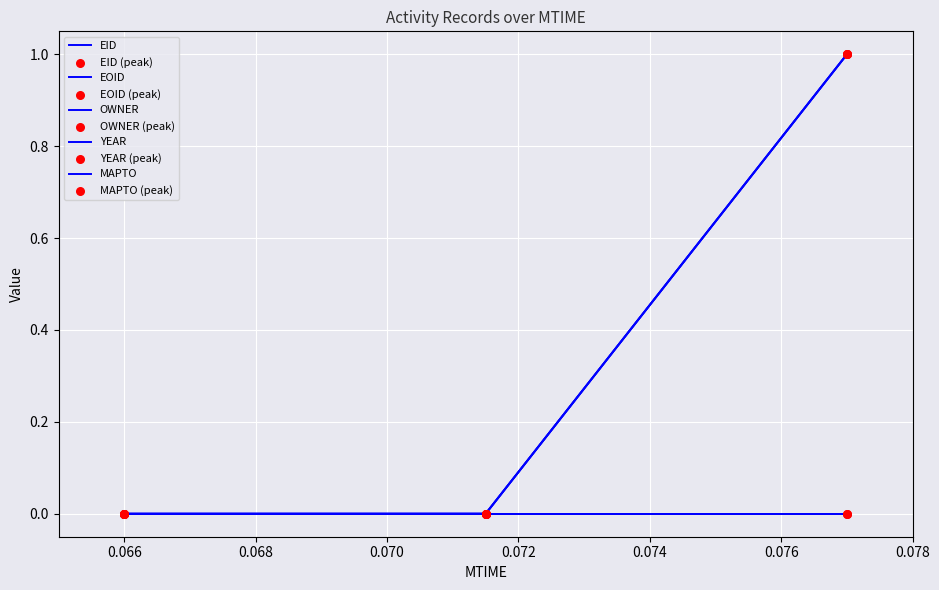

Is the value of EID at 2021-03-17T05:48:50 greater than the value of OWNER at 2021-03-17T05:48:50?

No